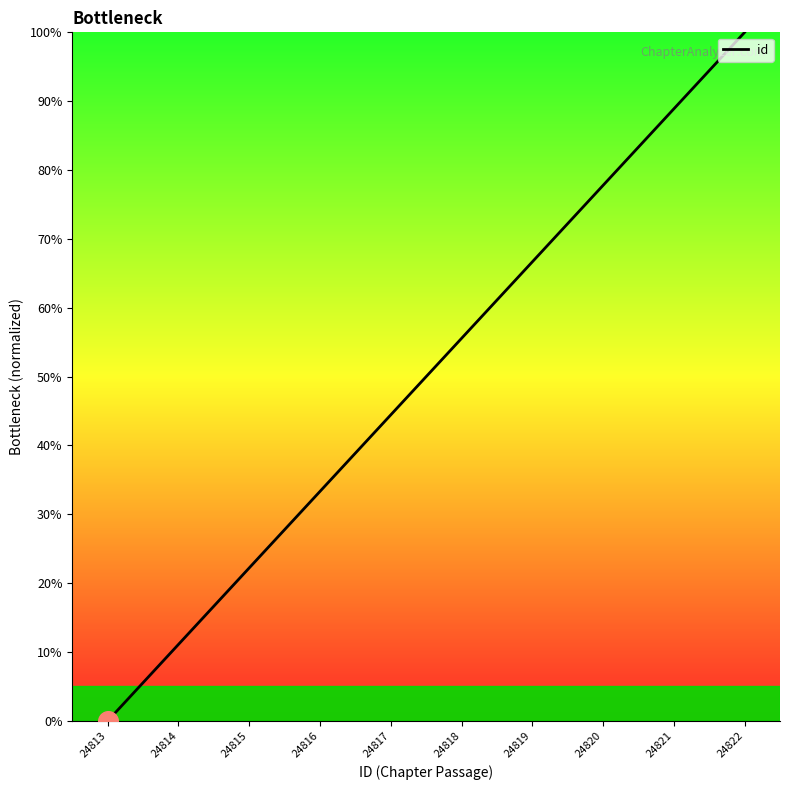

Between 24821 and 24816, which is larger?

24821